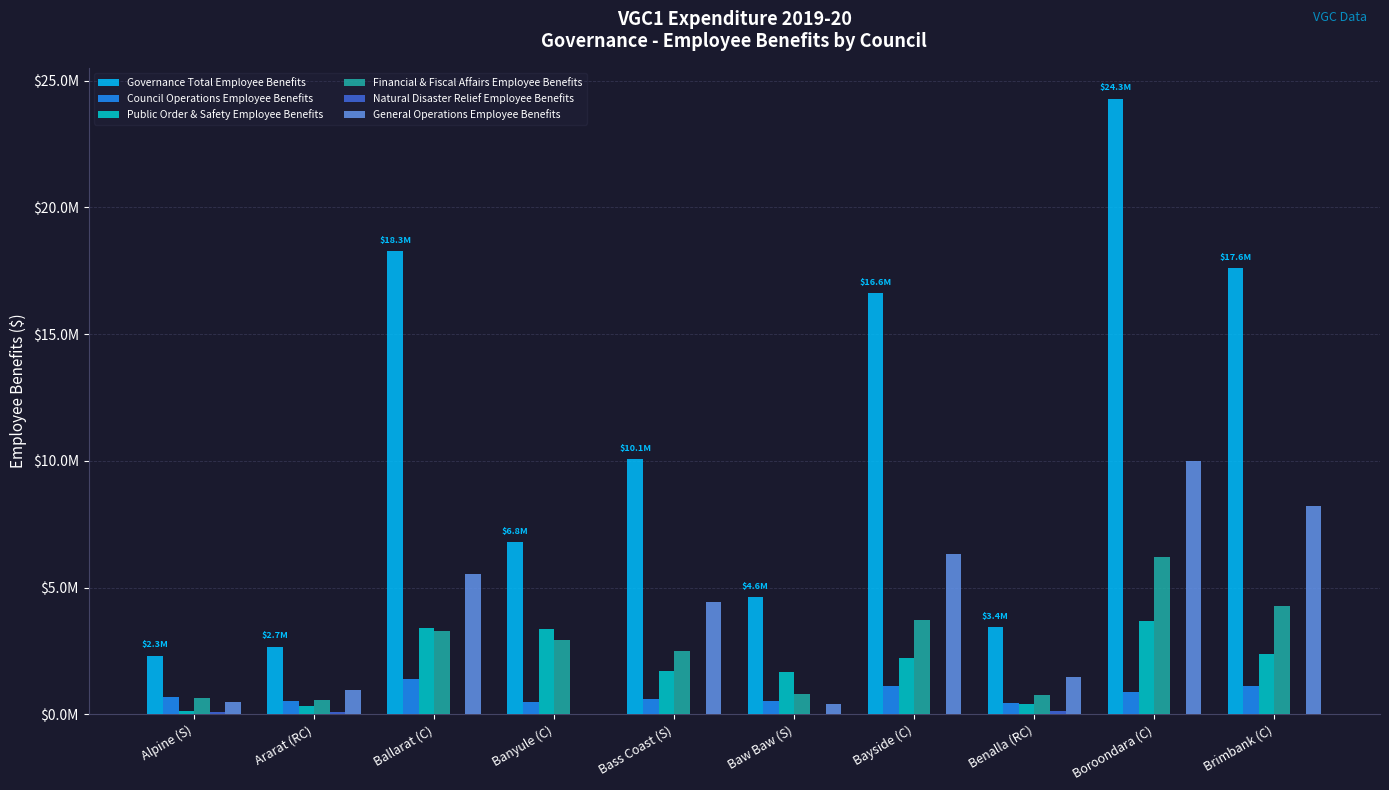

Are the bars grouped side by side (vs. stacked)?

Yes